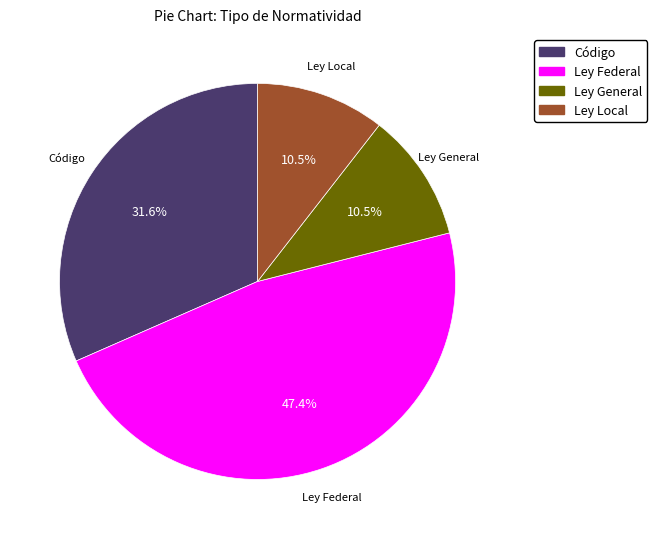

Does any single category account for the majority?

No